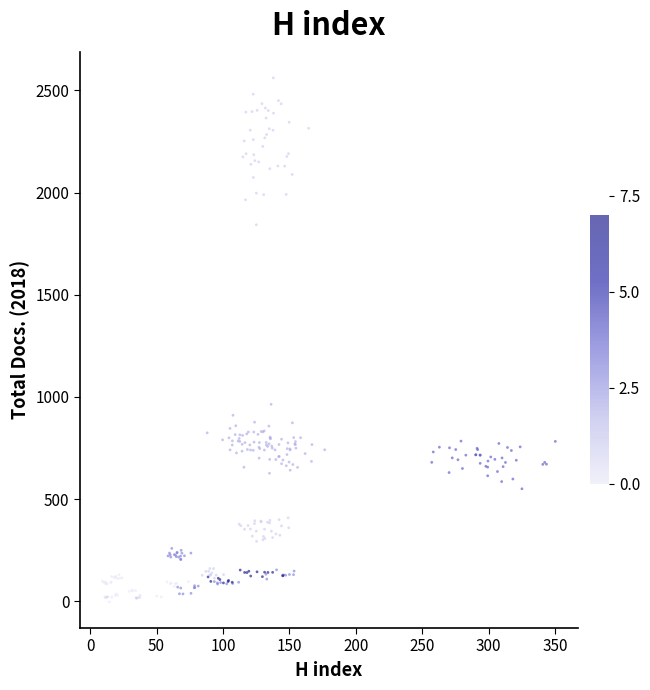

What is the range of Y values (max minus min)?

2562.7